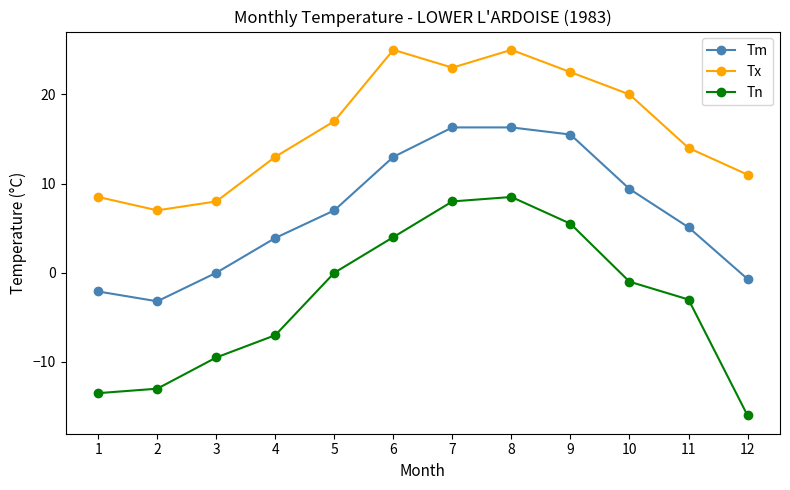

True or false: Tx and Tm intersect in this chart.

False